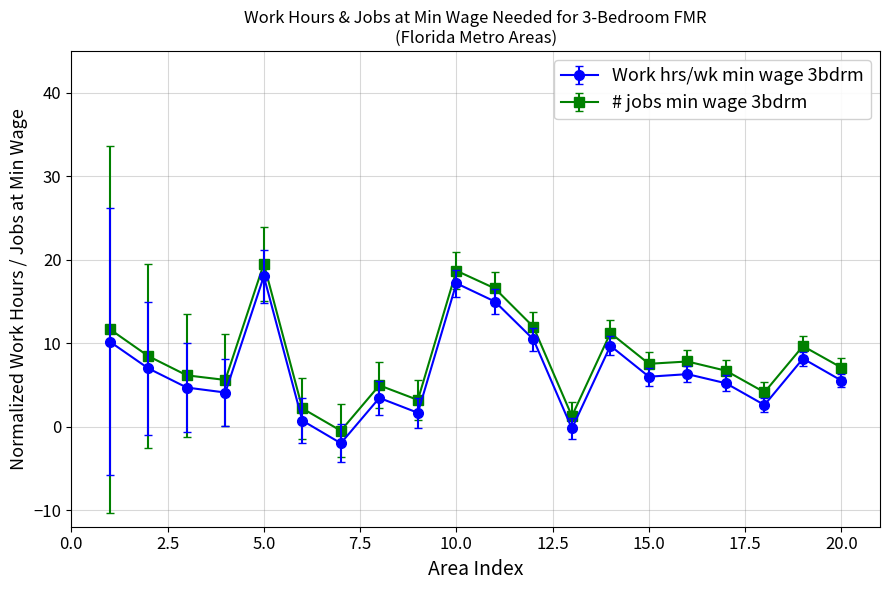

True or false: # jobs min wage 3bdrm has more than 1 points higher than both neighbors.

True